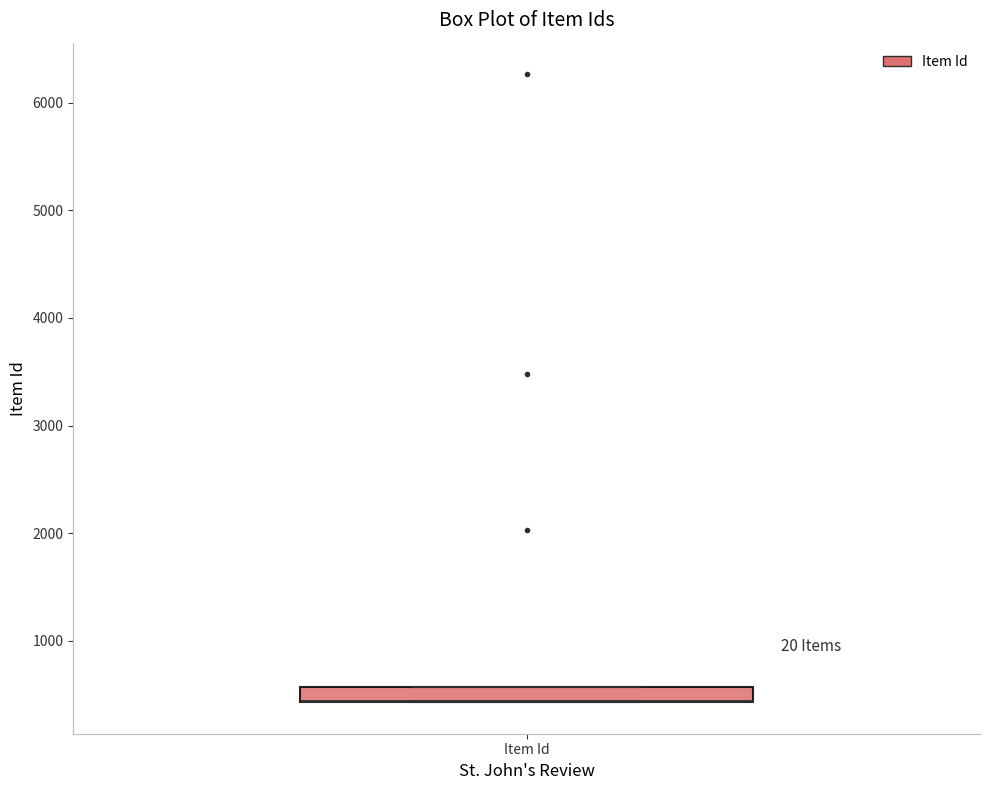

Where is the upper edge of the box for Item Id on the y-axis? The values are not printed on the chart, so give them approximately, as read against the axis.

600